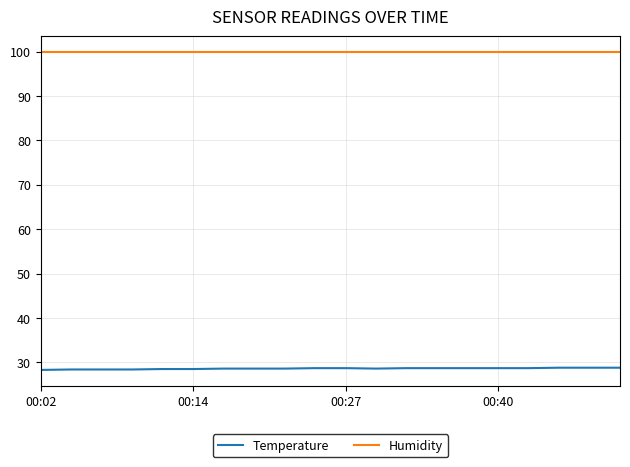

What is the maximum value for Humidity?

99.9